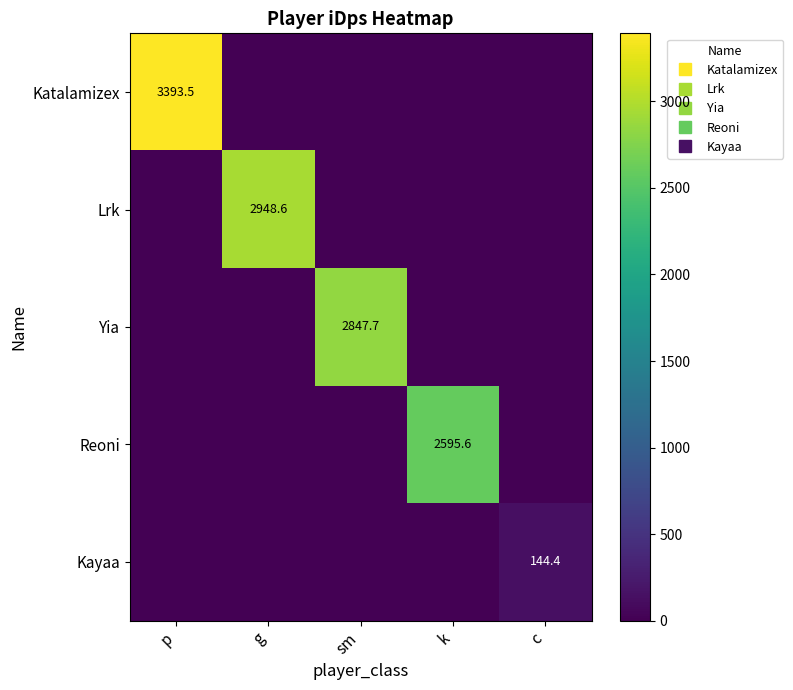

What is the total value across all series at p?

3393.5